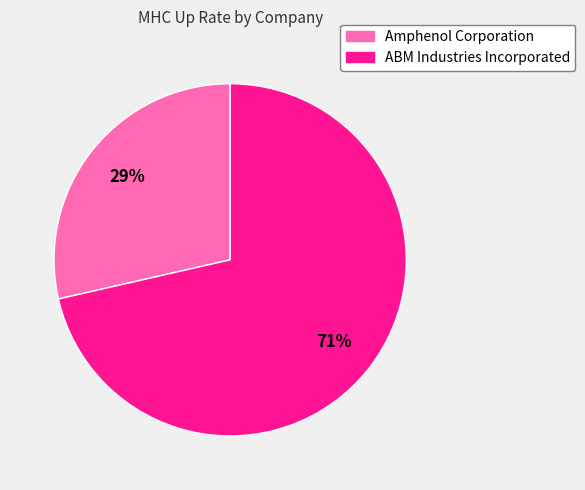

Is the sum of ABM Industries Incorporated and Amphenol Corporation greater than half?

Yes